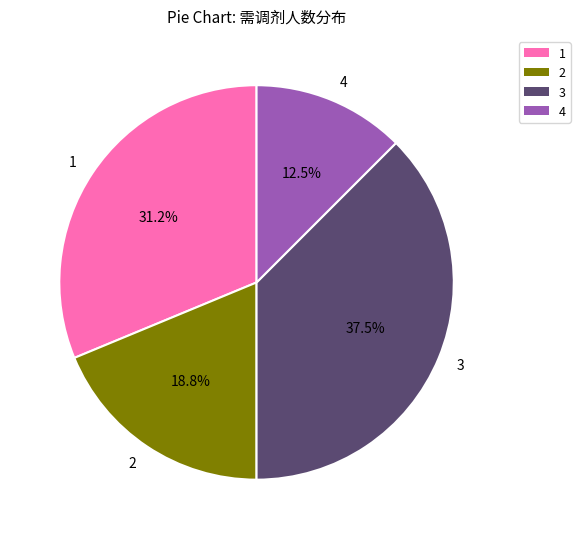

Approximately how many times larger is the value at 1 compared to 3?

0.8